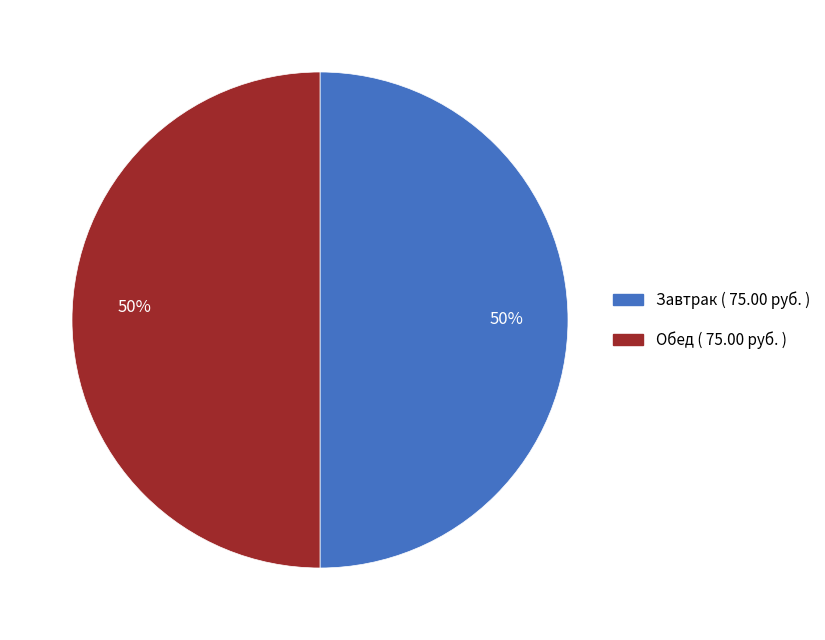

To the nearest percent, what is the average slice percentage?

50%